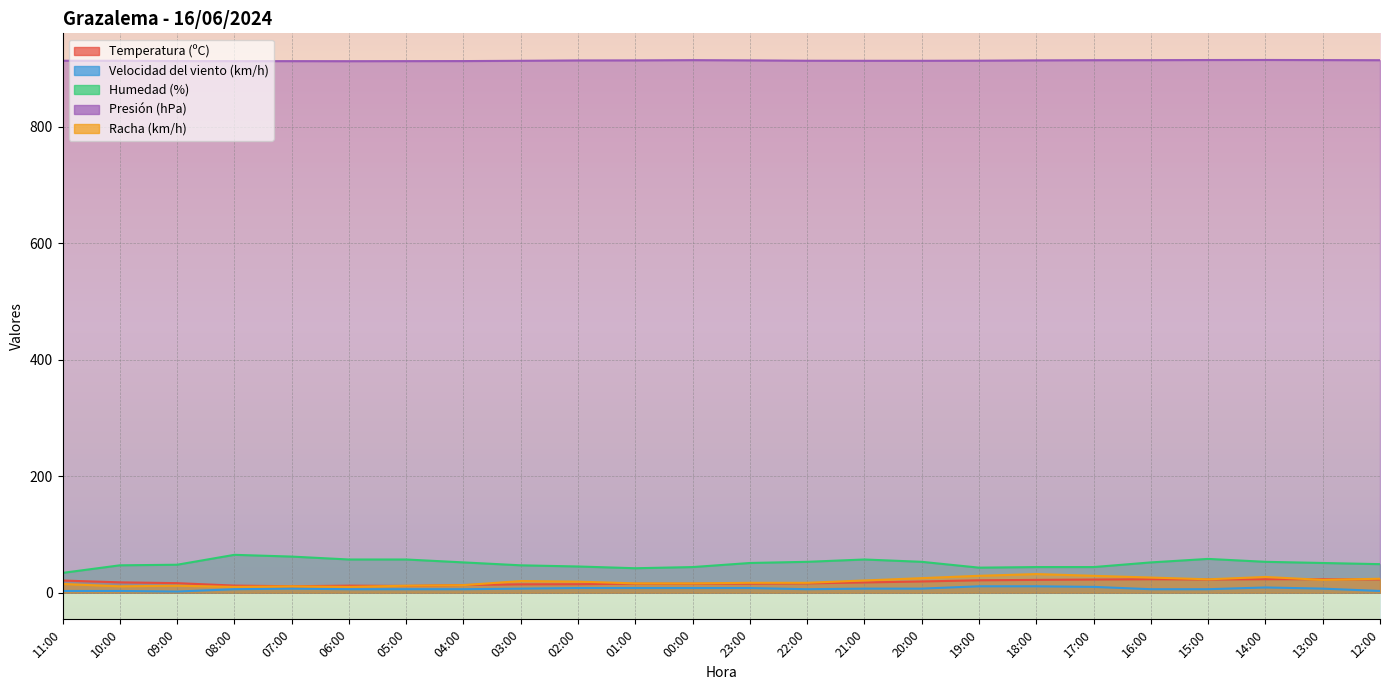

In Presión (hPa), how many points are higher than both neighbors (excluding endpoints)?

2